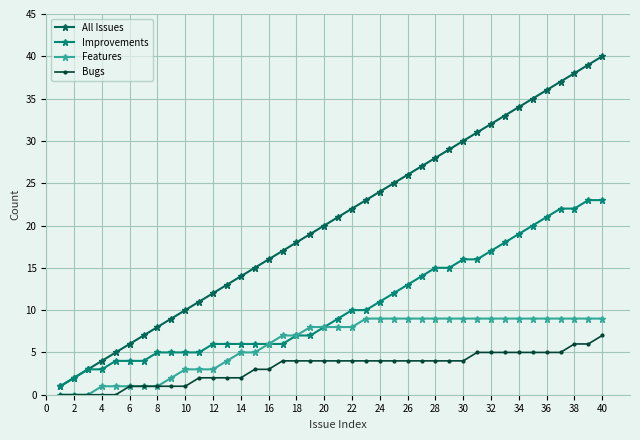

True or false: All Issues has more than 1 interior local peaks.

False